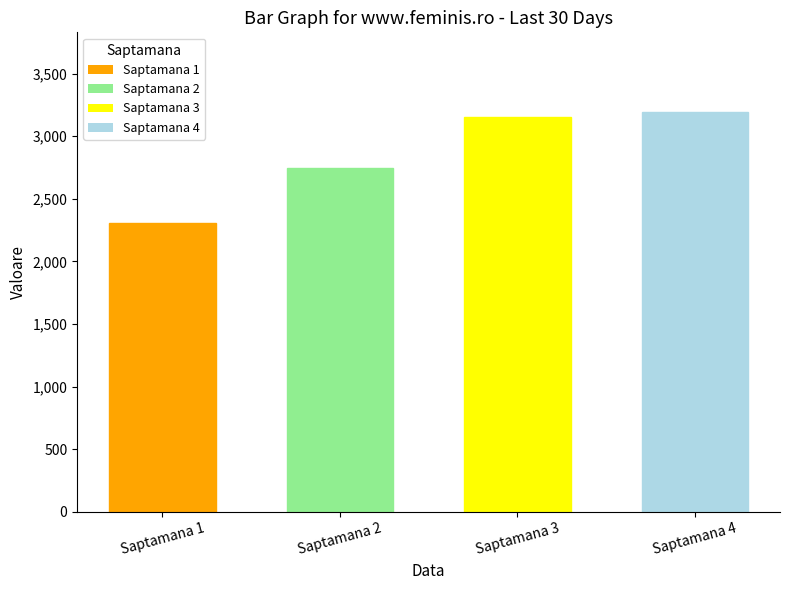

Between Saptamana 3 and Saptamana 1, which is larger?

Saptamana 3